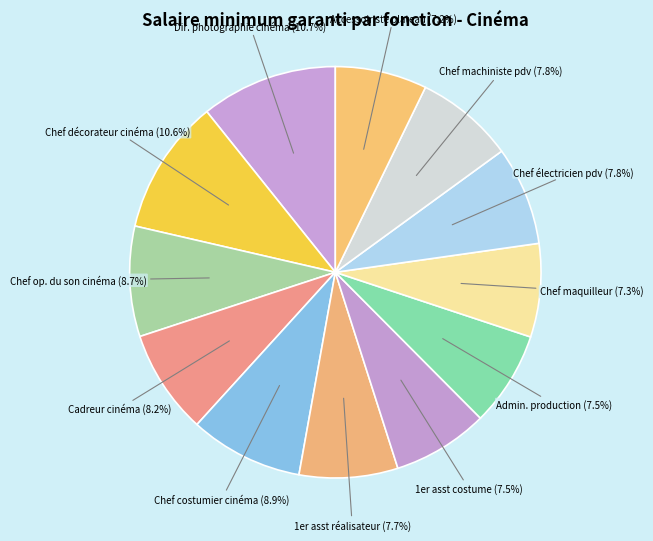

How much of the chart is everything except Chef op. du son cinéma?

91.3%